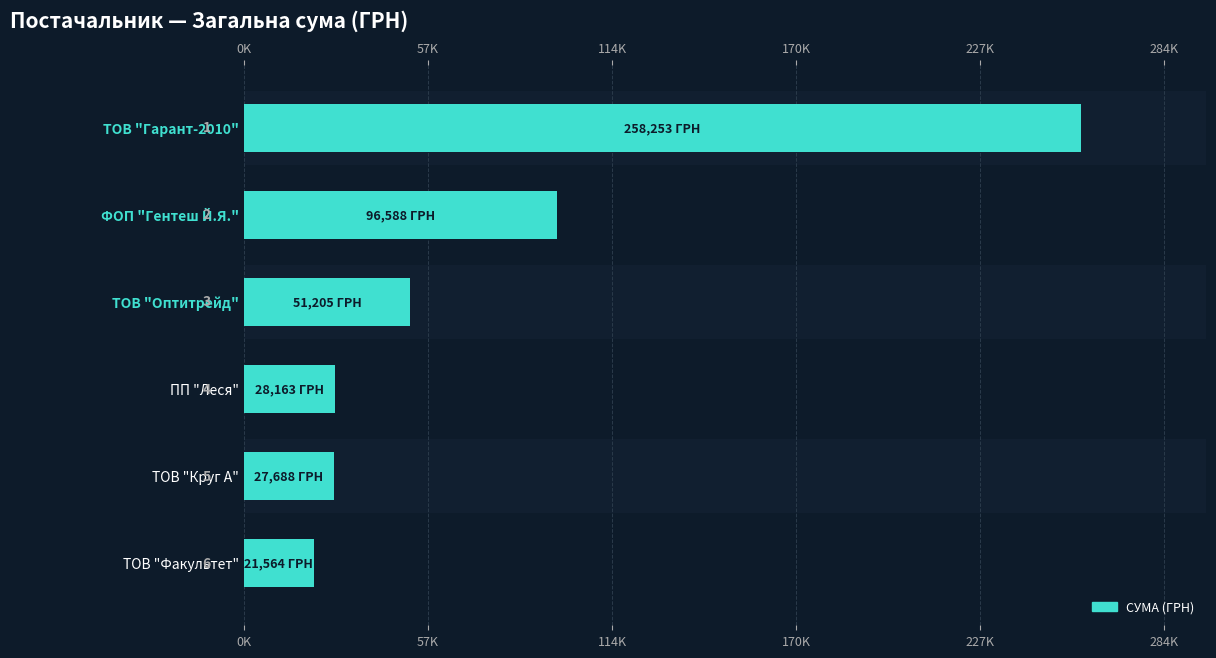

How many values are below 51204?

3